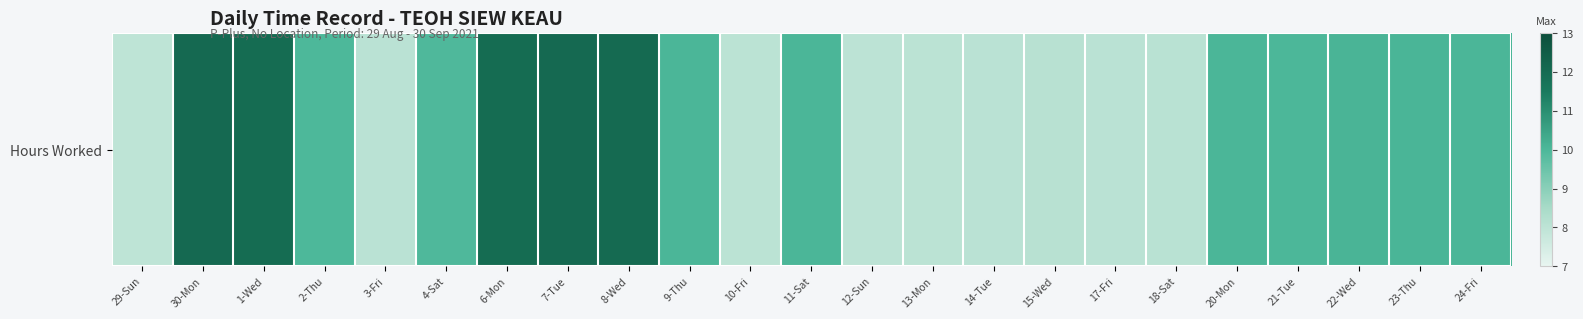

What is the minimum value shown in the chart?

8.0